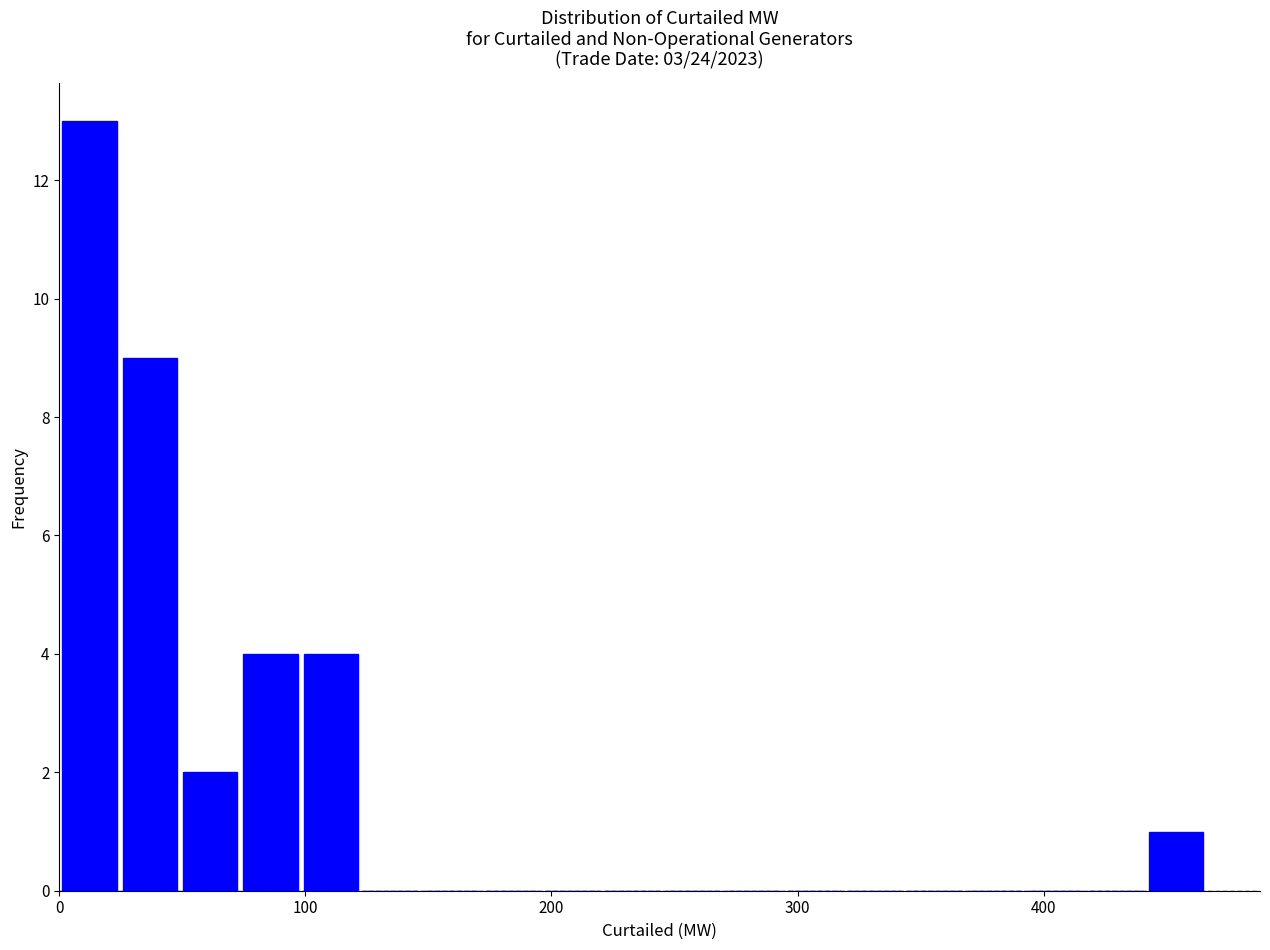

Around what value on the x-axis is the tallest bar? Give the approximate position of its centre, as read against the axis.

10